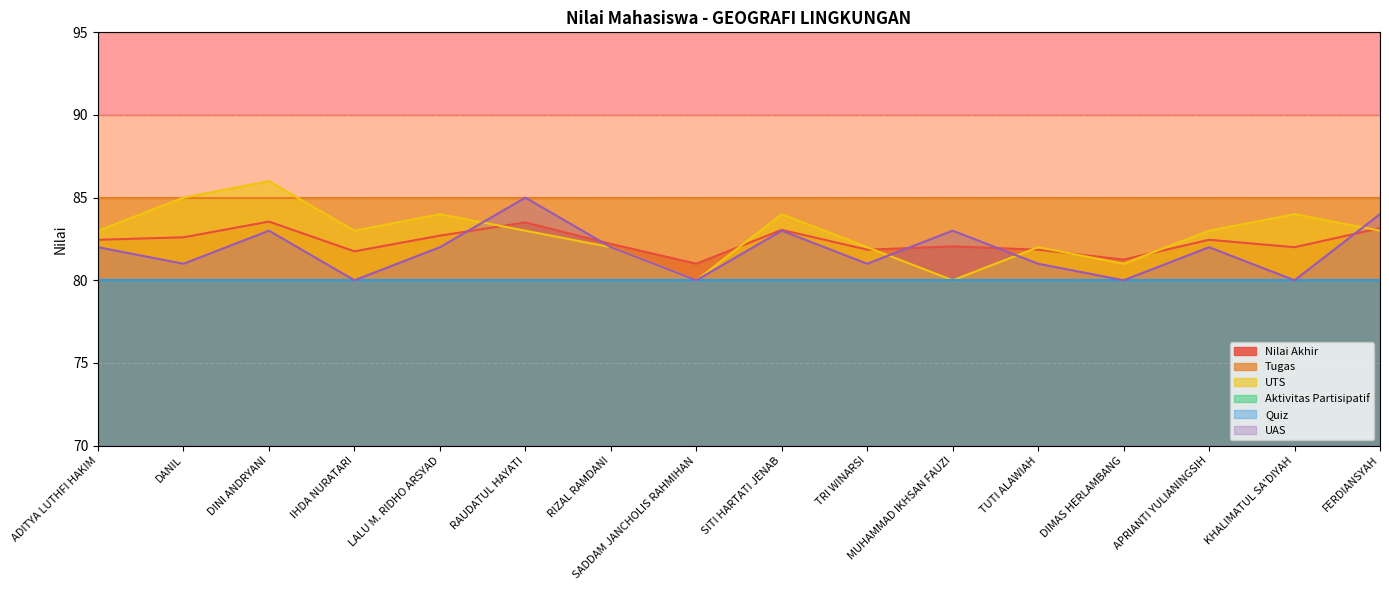

How many interior local peaks does the Nilai Akhir series have?

5